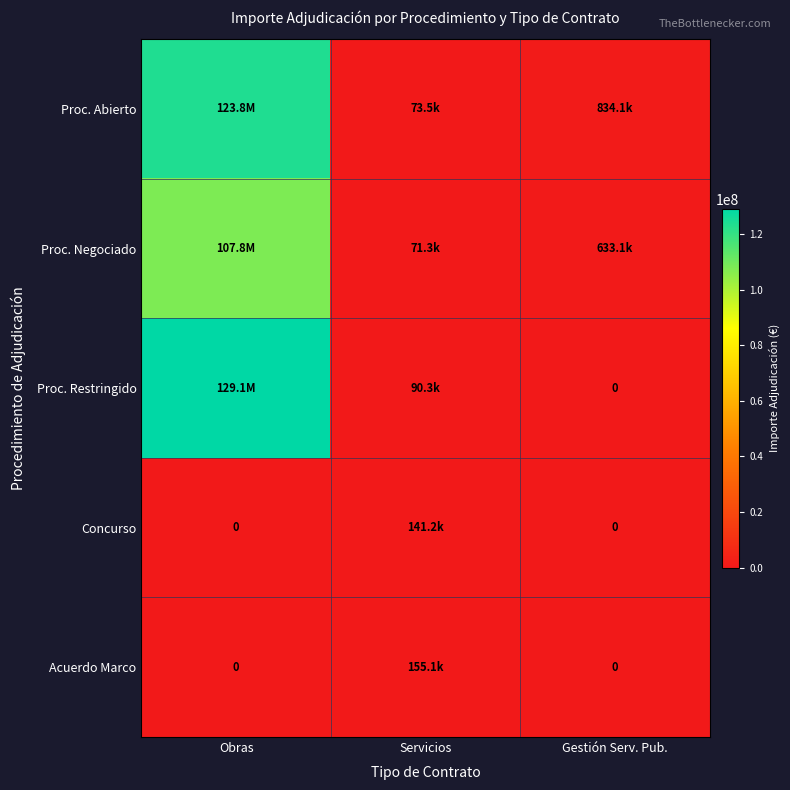

The Proc. Restringido series shows 90325.2 at Servicios. True or false?

True